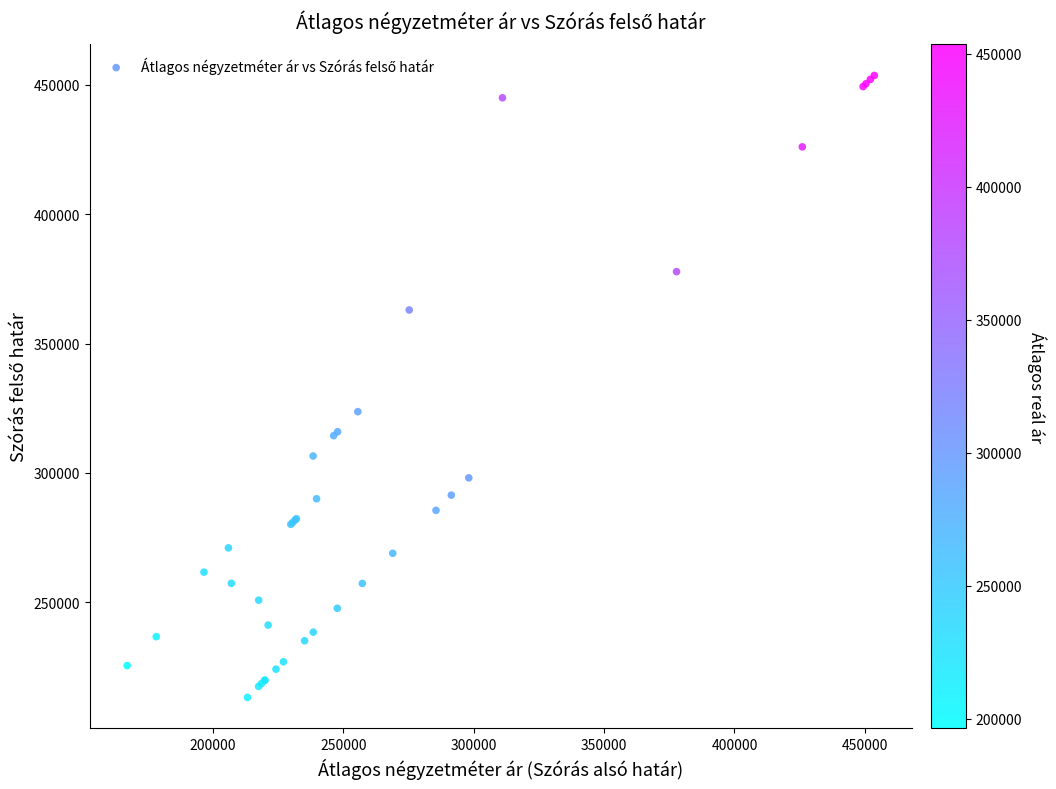

What Y value in the scatter plot is closest to 333444?

323685